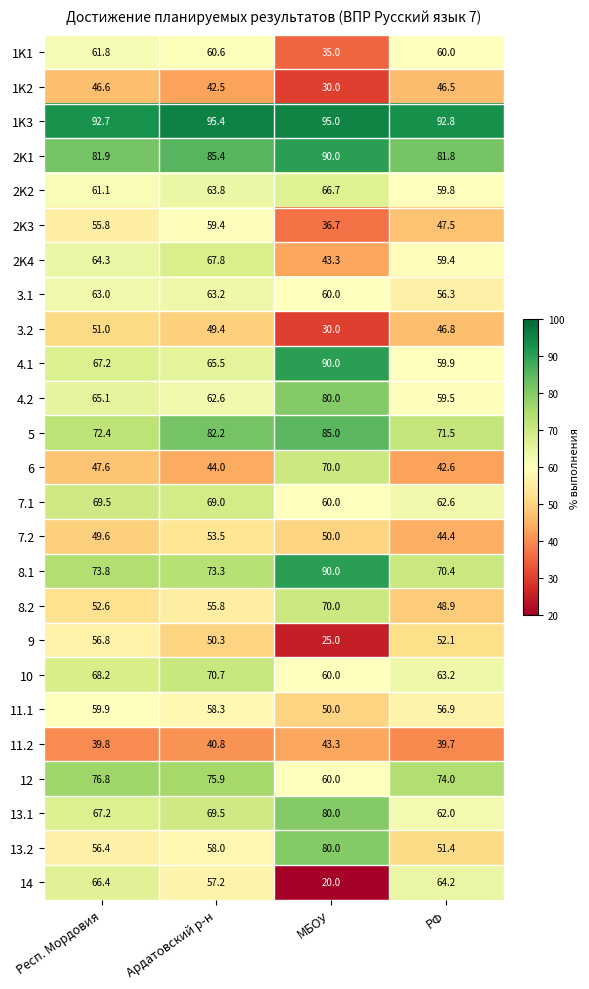

At which label does 1K2 first exceed 46?

Респ. Мордовия